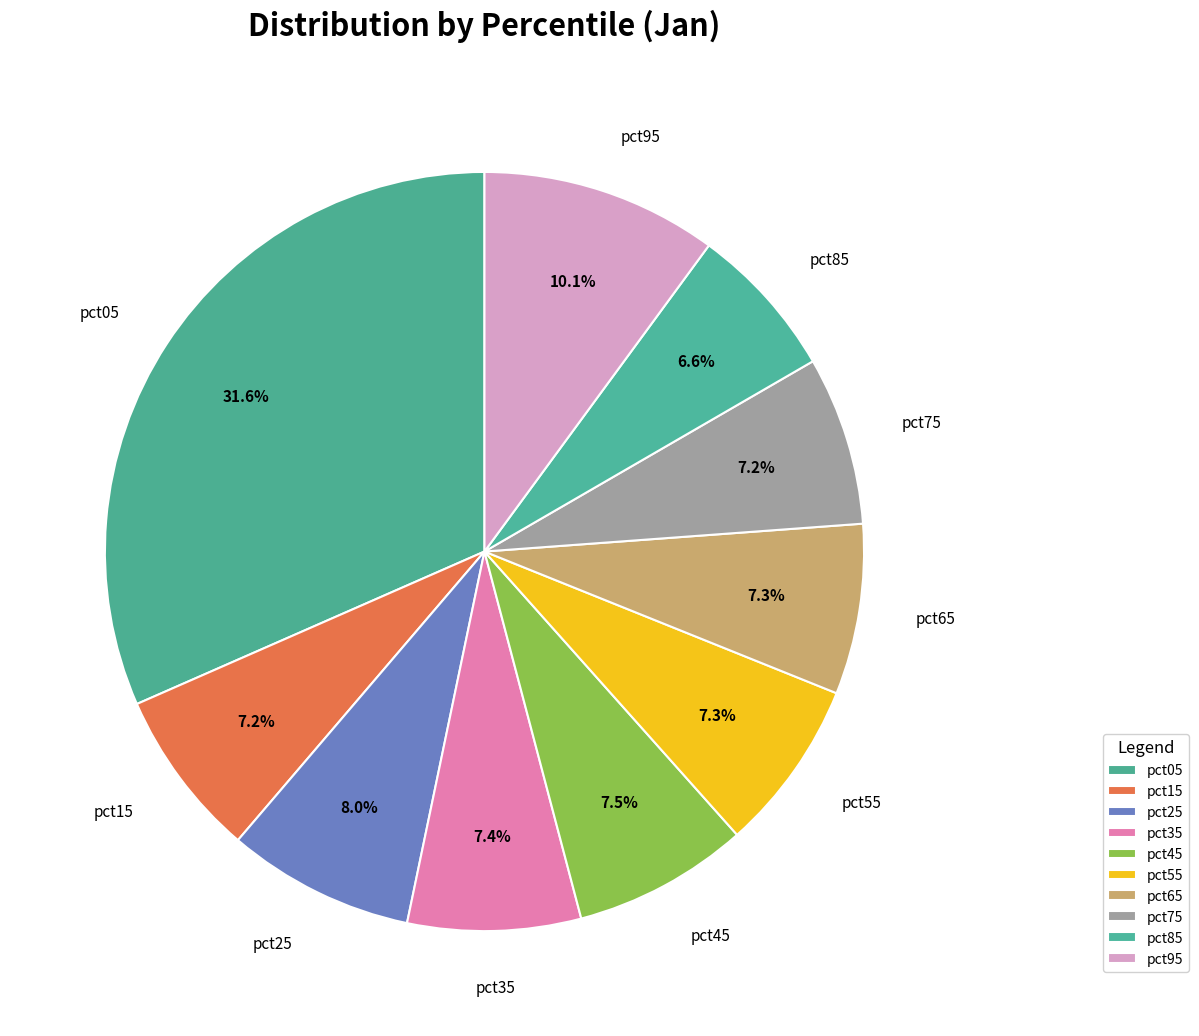

To the nearest percent, what percentage of the pie is pct85?

7%